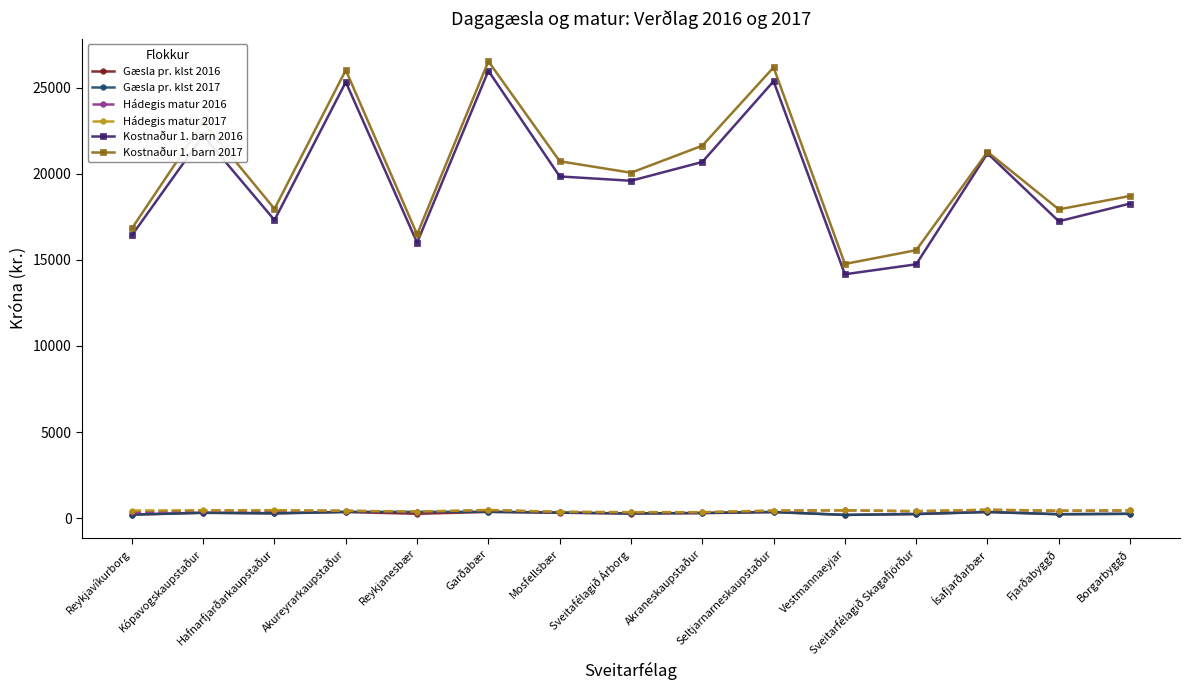

What is the average value of the Hádegis matur 2016 series?

406.9